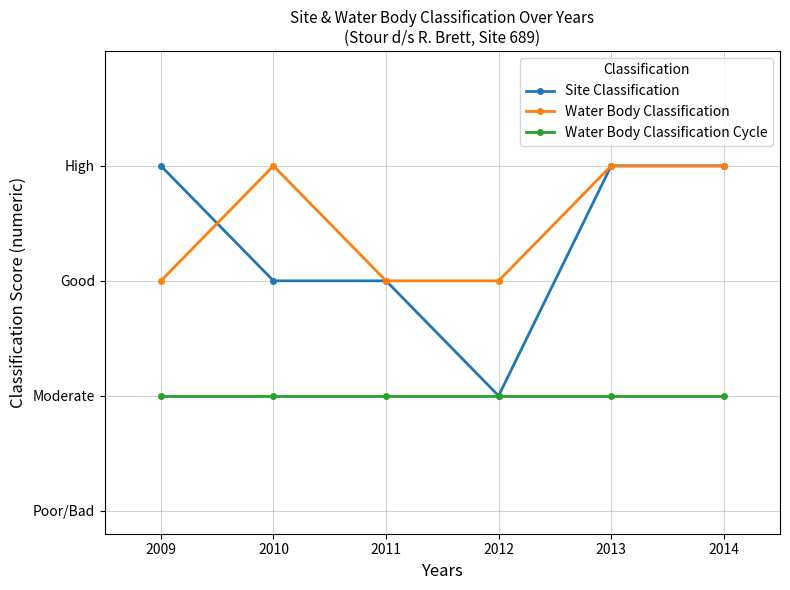

True or false: Site Classification and Water Body Classification Cycle intersect in this chart.

False